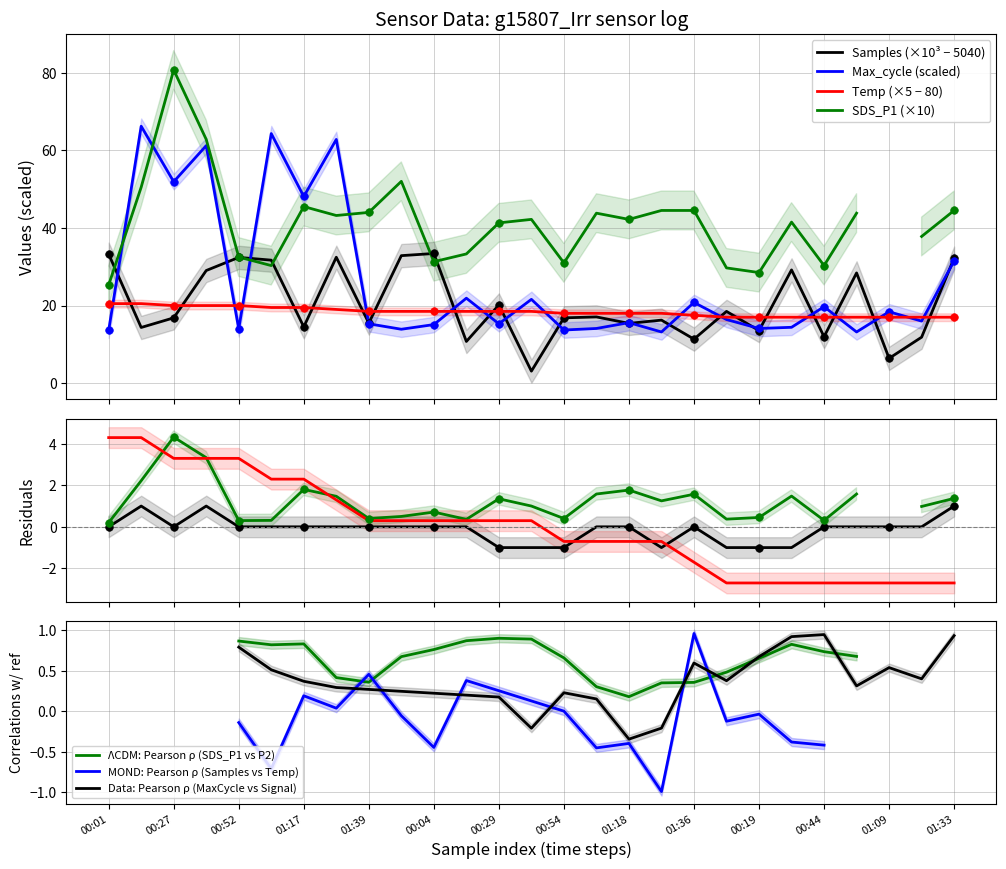

What is the maximum value for Samples (×10³ − 5040)?

33.4